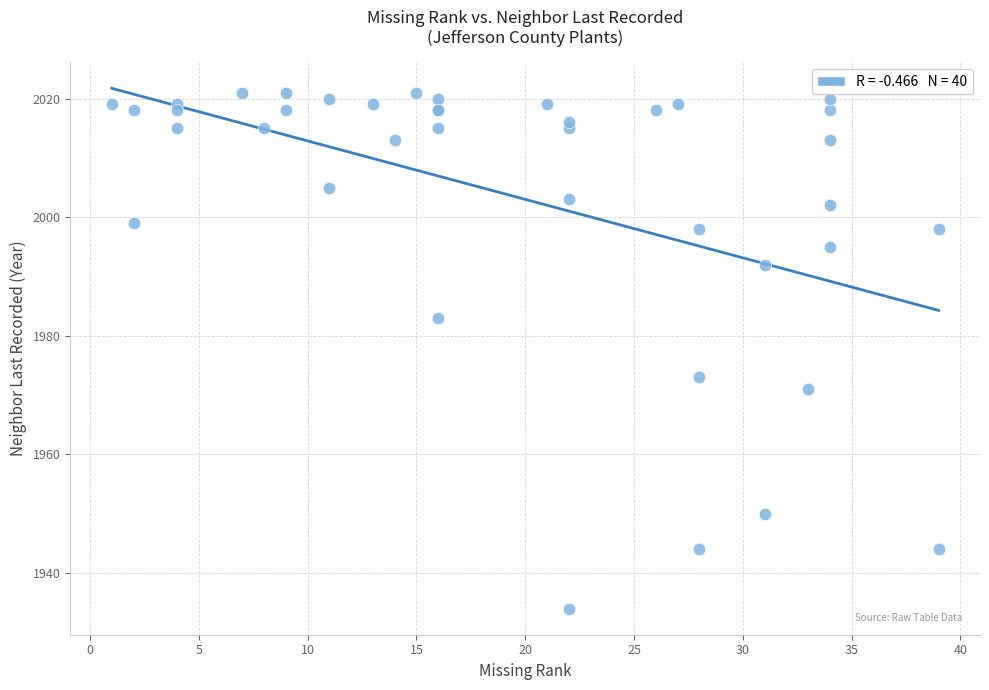

What Y value in the scatter plot is closest to 1977?

1973